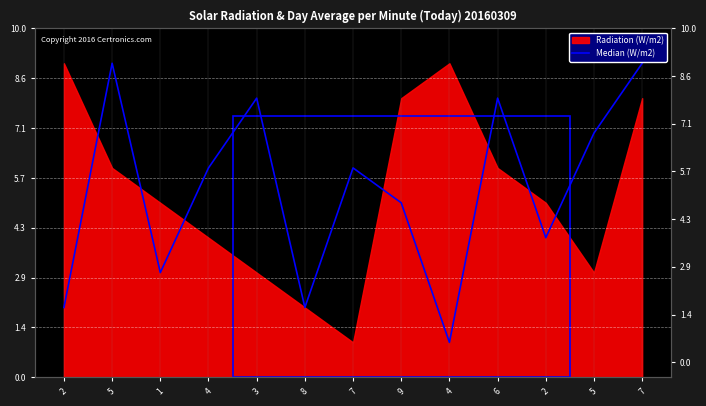

List the labels in order of value, largest first.

5, 7, 3, 6, 5, 4, 7, 9, 2, 1, 2, 8, 4